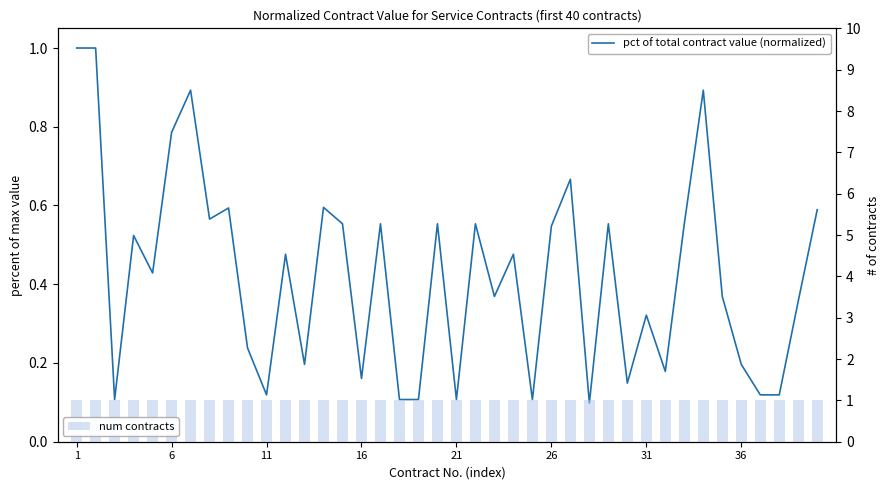

Are the bars horizontal?

No